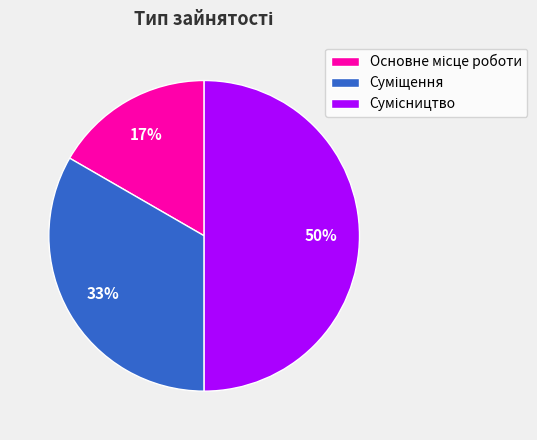

To the nearest percent, what is the difference between the largest and smallest slice percentages?

33%